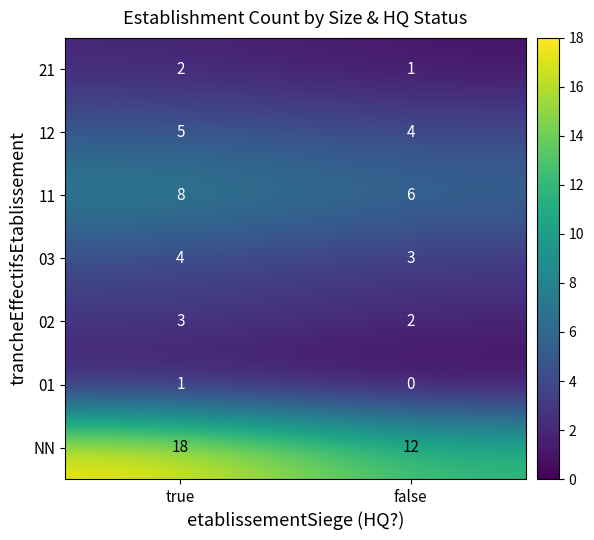

Rank the series at true from highest to lowest value.

NN, 11, 12, 03, 02, 21, 01